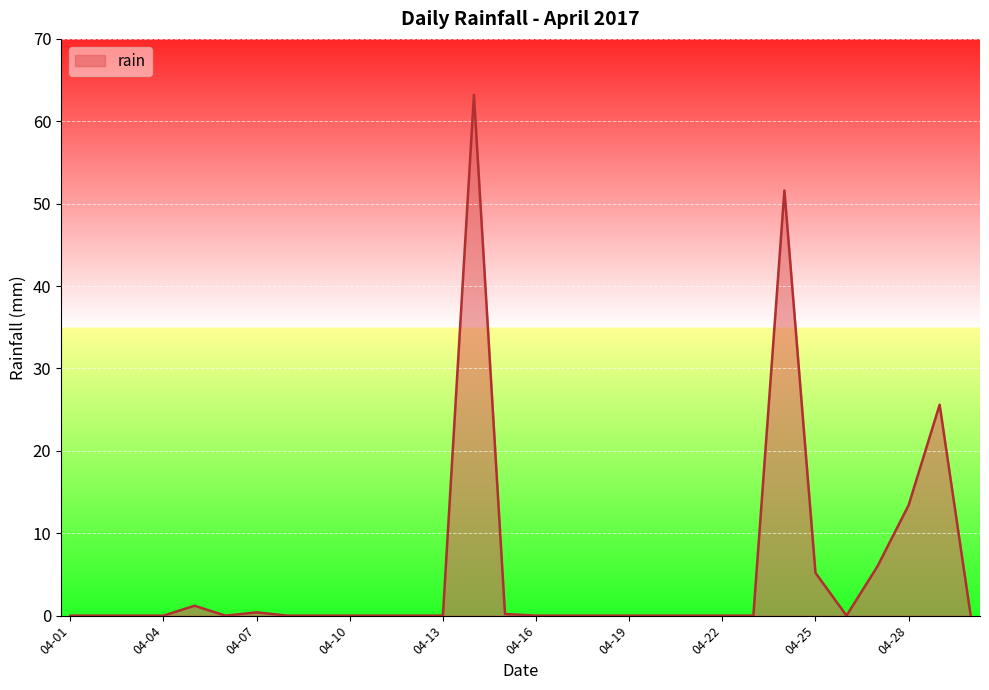

How many lines are shown in the chart?

1